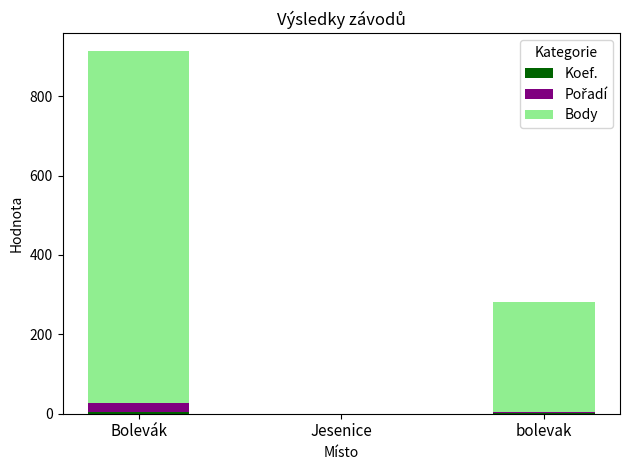

Does the chart contain stacked bars?

Yes